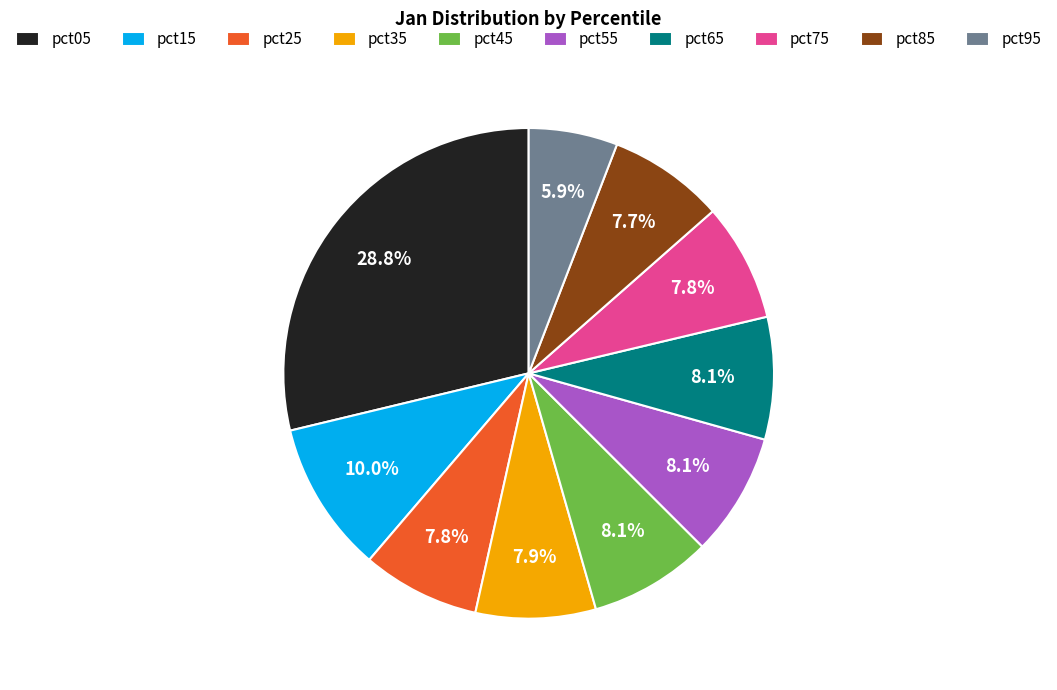

To the nearest percent, what portion does pct15 represent?

10%